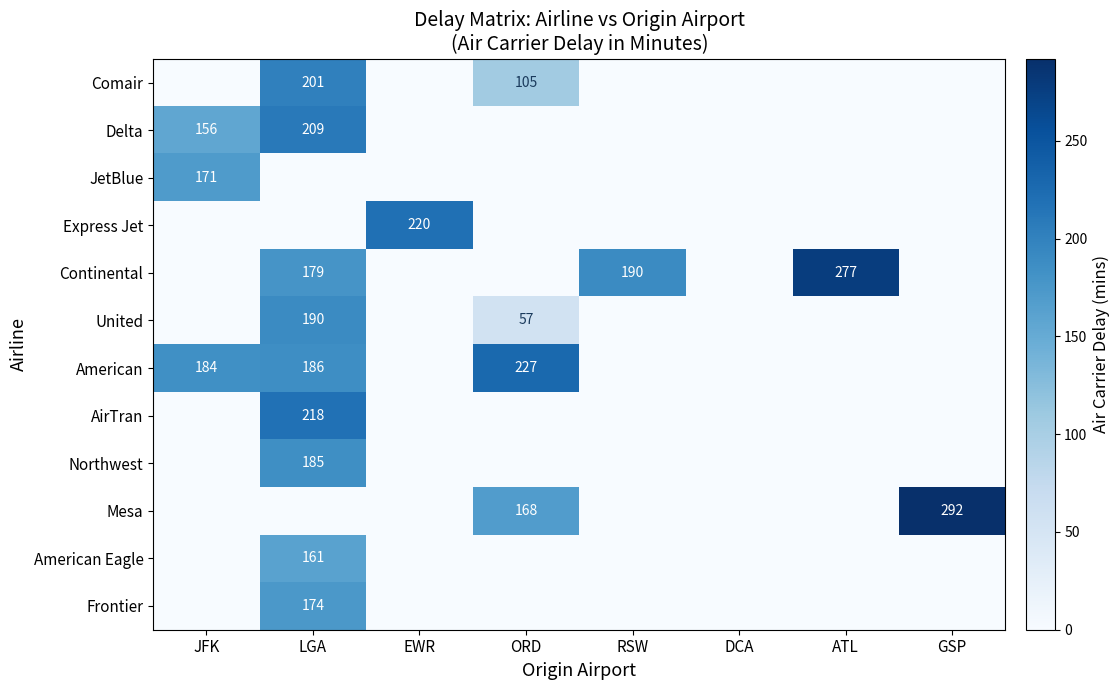

Is it true that Mesa equals 382 at GSP?

False